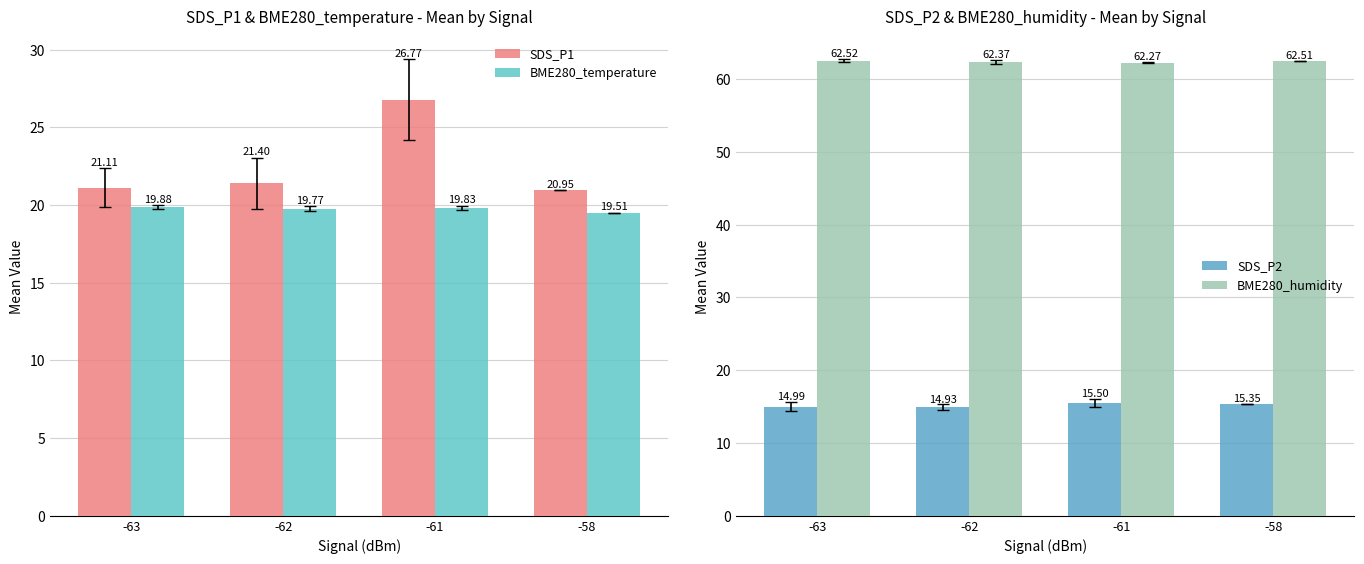

What is the value of the SDS_P2 bar at the 3rd from the left?

15.5